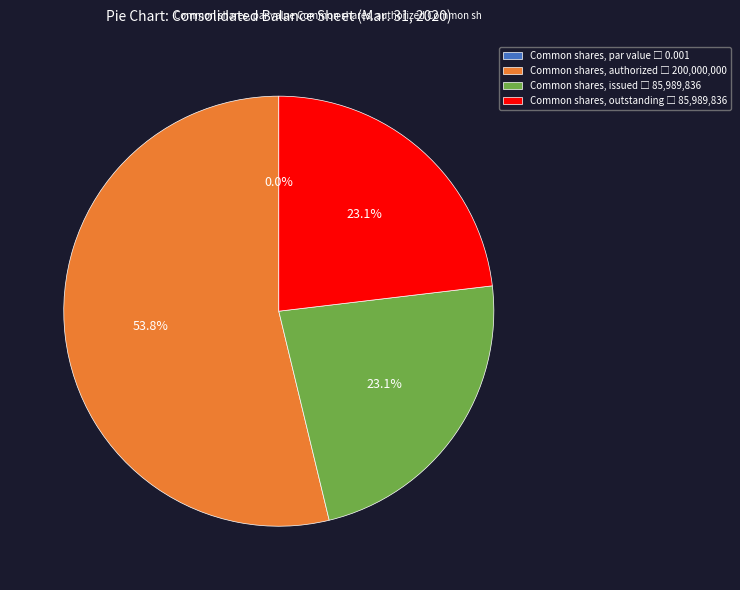

How many segments does this pie chart have?

4